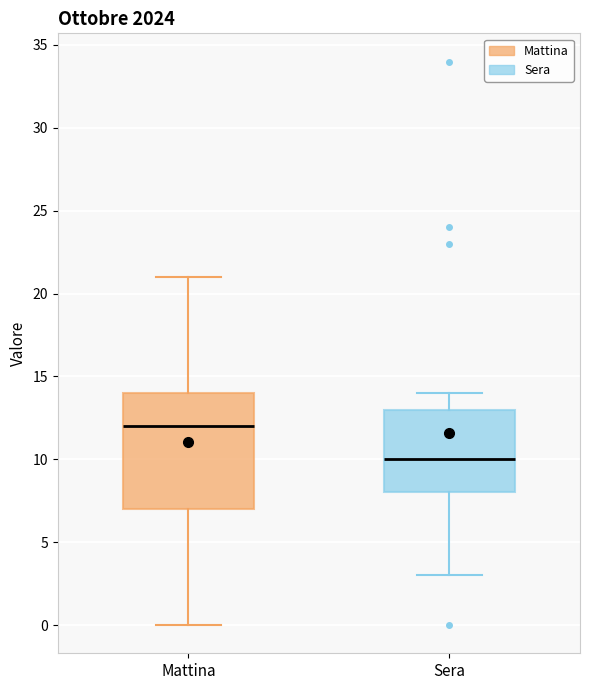

Reading left to right, read every box against the y-axis: the position of its median line, the range the box covers, and the ends of its whiskers. The values are not printed on the chart, so give them approximately, as read against the axis.

Mattina: median 12, box 7 to 14, whiskers 0 to 21
Sera: median 10, box 8 to 13, whiskers 3 to 14